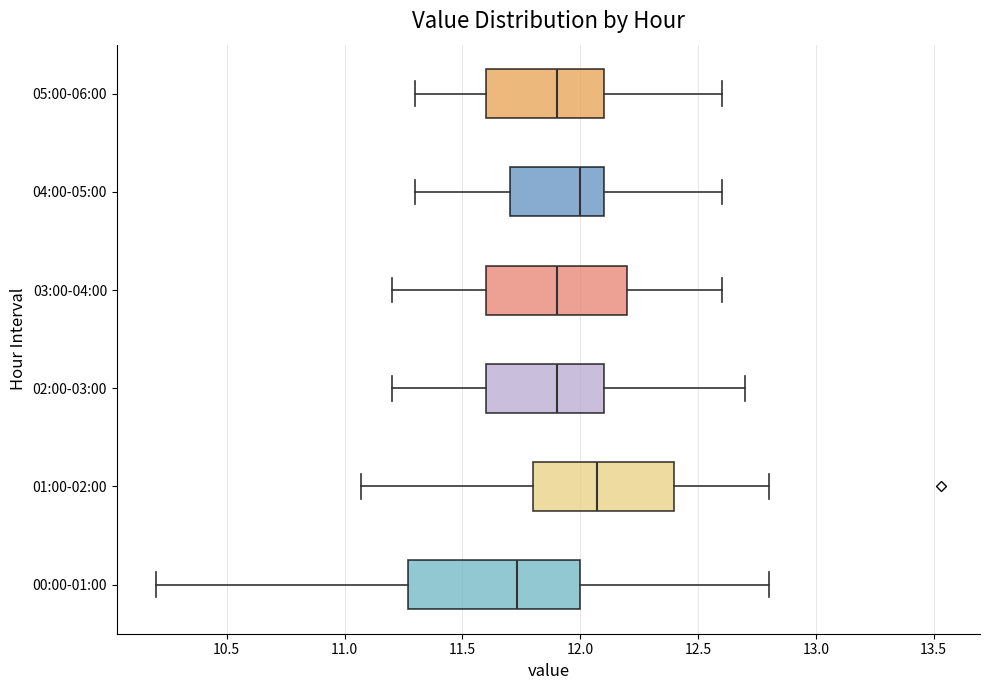

Reading bottom to top, transcribe this box plot: for each box, give where its median line is, the range the box spans, and where its two whiskers end, as read against the x-axis. The values are not printed on the chart, so give them approximately, as read against the axis.

00:00-01:00: median 11.75, box 11.25 to 12.00, whiskers 10.20 to 12.80
01:00-02:00: median 12.05, box 11.80 to 12.40, whiskers 11.05 to 12.80
02:00-03:00: median 11.90, box 11.60 to 12.10, whiskers 11.20 to 12.70
03:00-04:00: median 11.90, box 11.60 to 12.20, whiskers 11.20 to 12.60
04:00-05:00: median 12.00, box 11.70 to 12.10, whiskers 11.30 to 12.60
05:00-06:00: median 11.90, box 11.60 to 12.10, whiskers 11.30 to 12.60